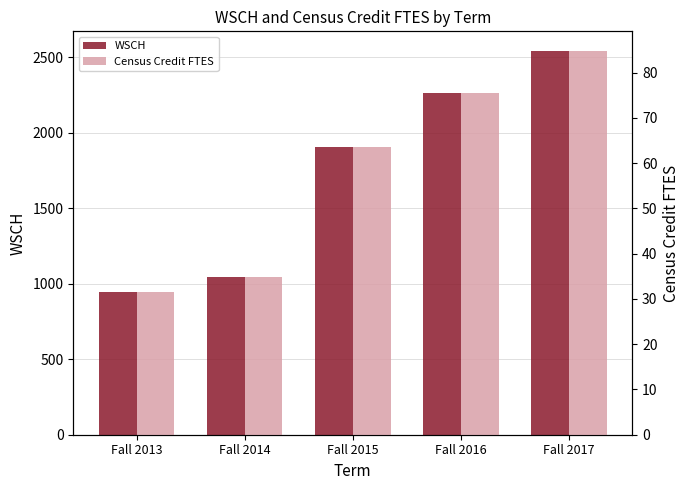

Are the bars grouped side by side (vs. stacked)?

Yes